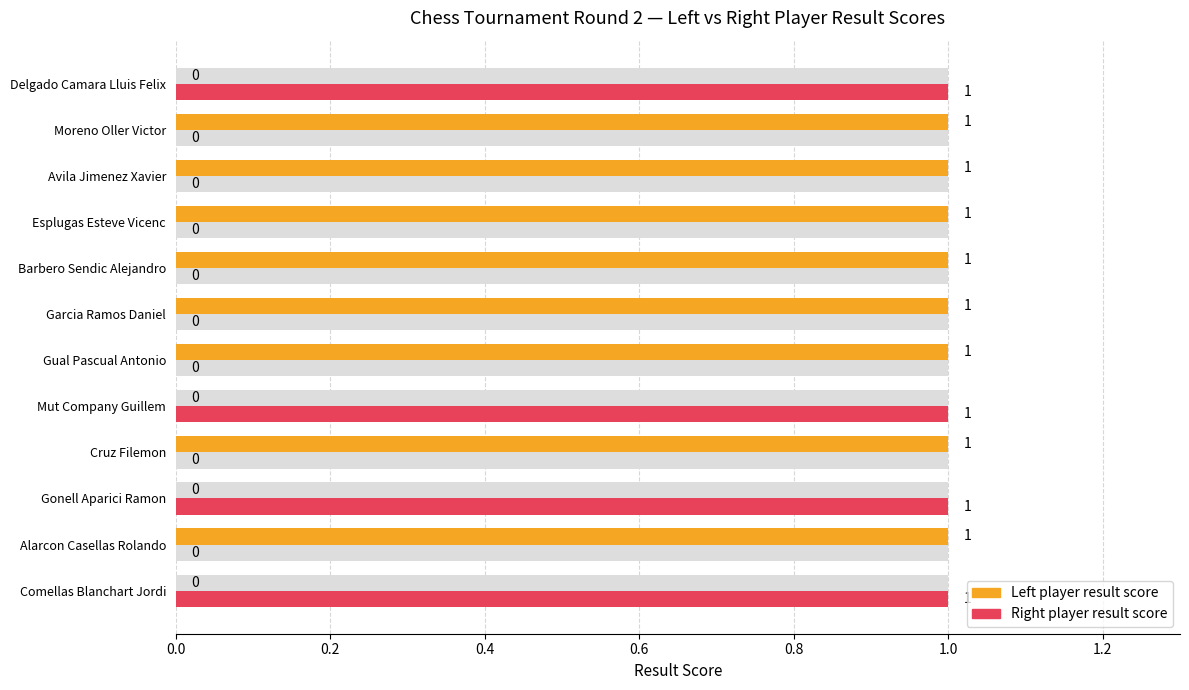

At how many categories does at least one series exceed 0?

12